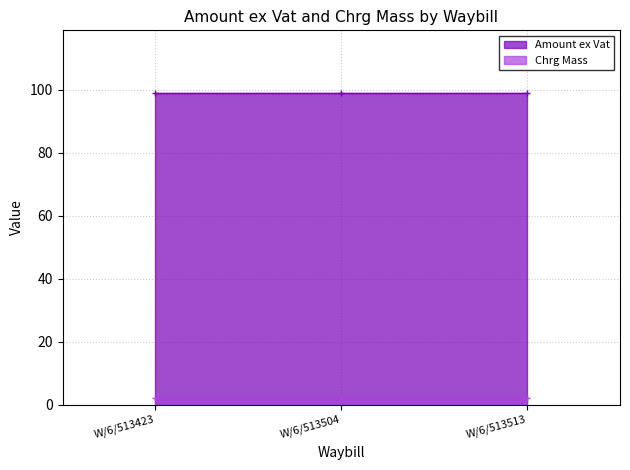

How many categories are shown in the chart?

3